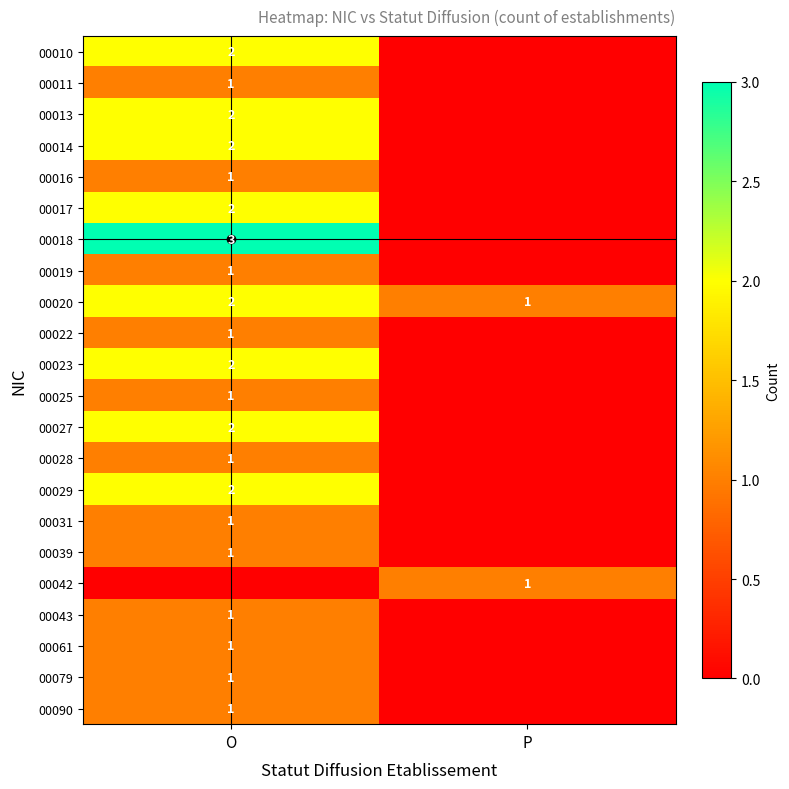

Is it true that 00022 equals 0 at O?

False